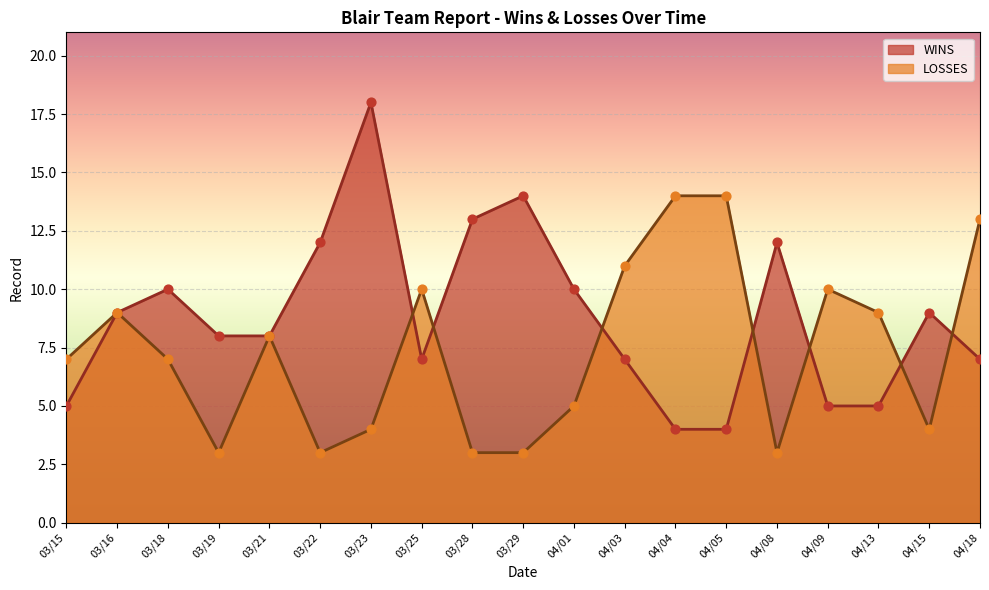

Which series has the largest total across all categories?

WINS